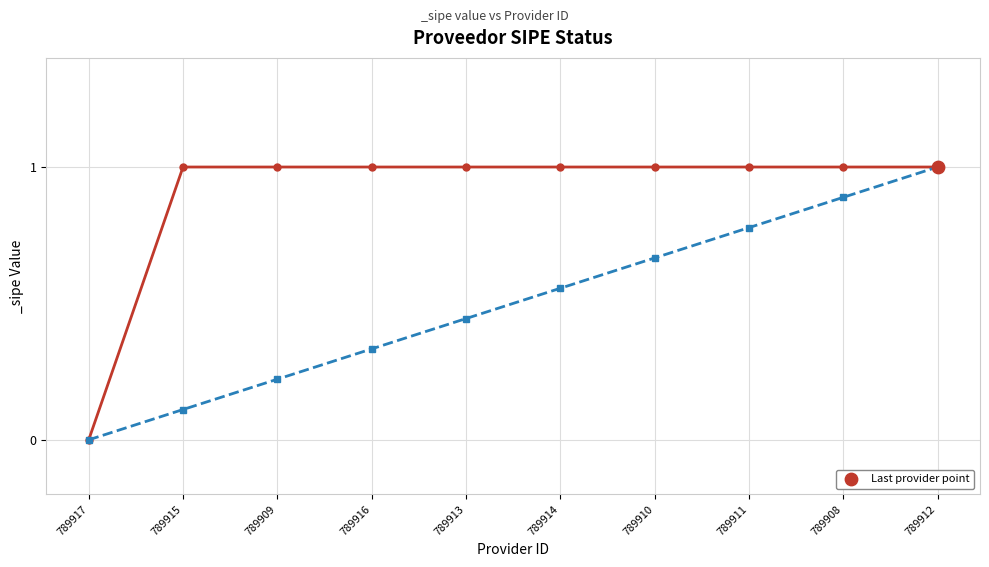

What is the change in value from 789917 to 789914?

+1